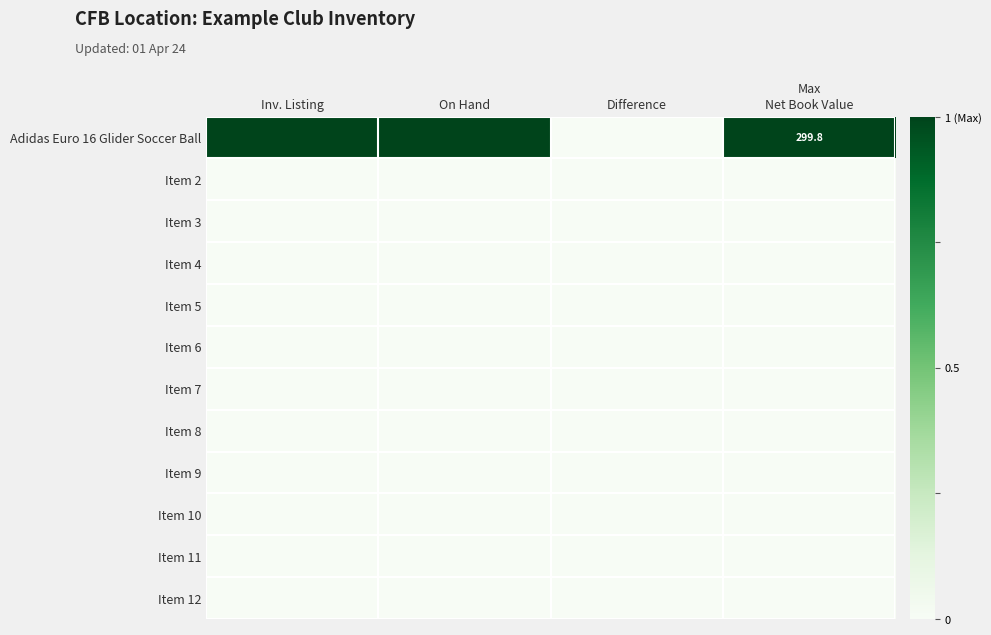

At Difference, list the series in order from smallest to largest.

Adidas Euro 16 Glider Soccer Ball, Item 2, Item 3, Item 4, Item 5, Item 6, Item 7, Item 8, Item 9, Item 10, Item 11, Item 12